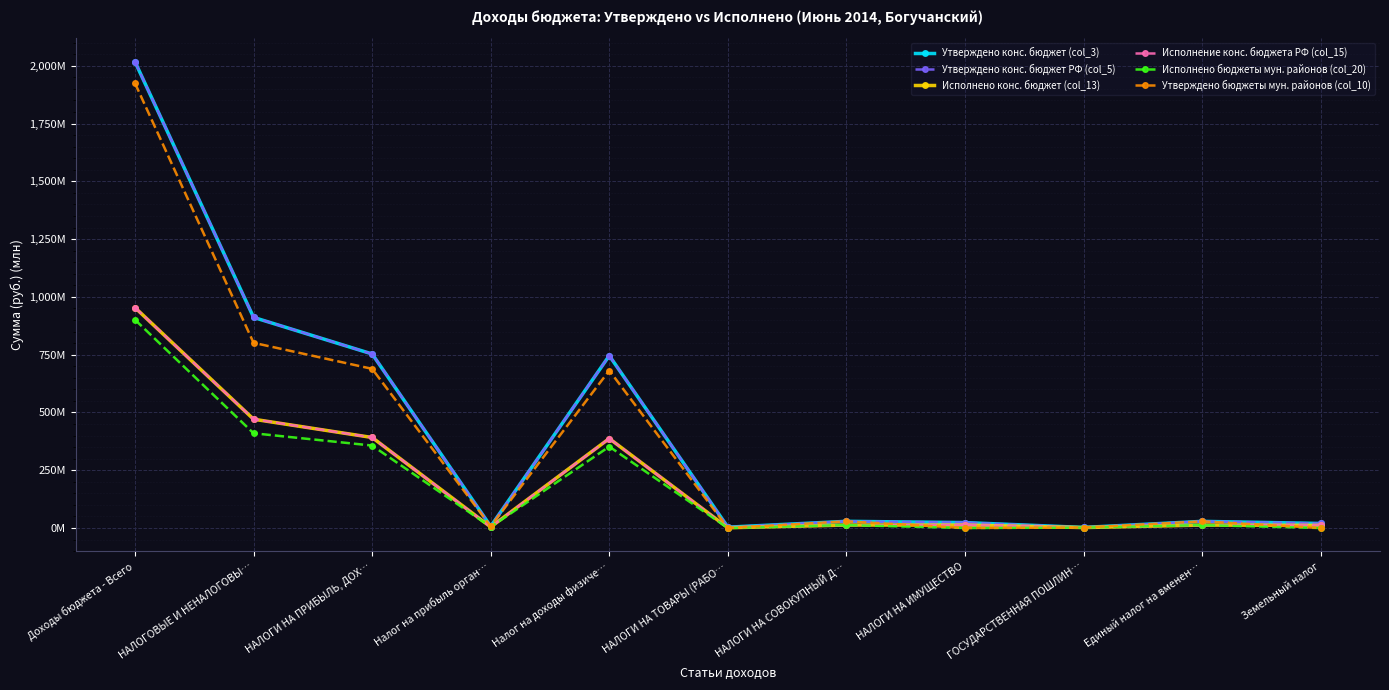

Does the chart have visible grid lines?

Yes